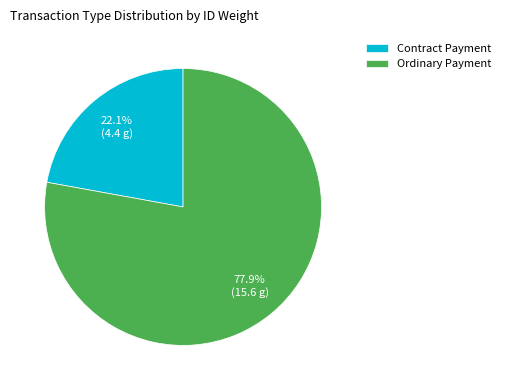

True or false: Ordinary Payment accounts for 71% of the total.

False